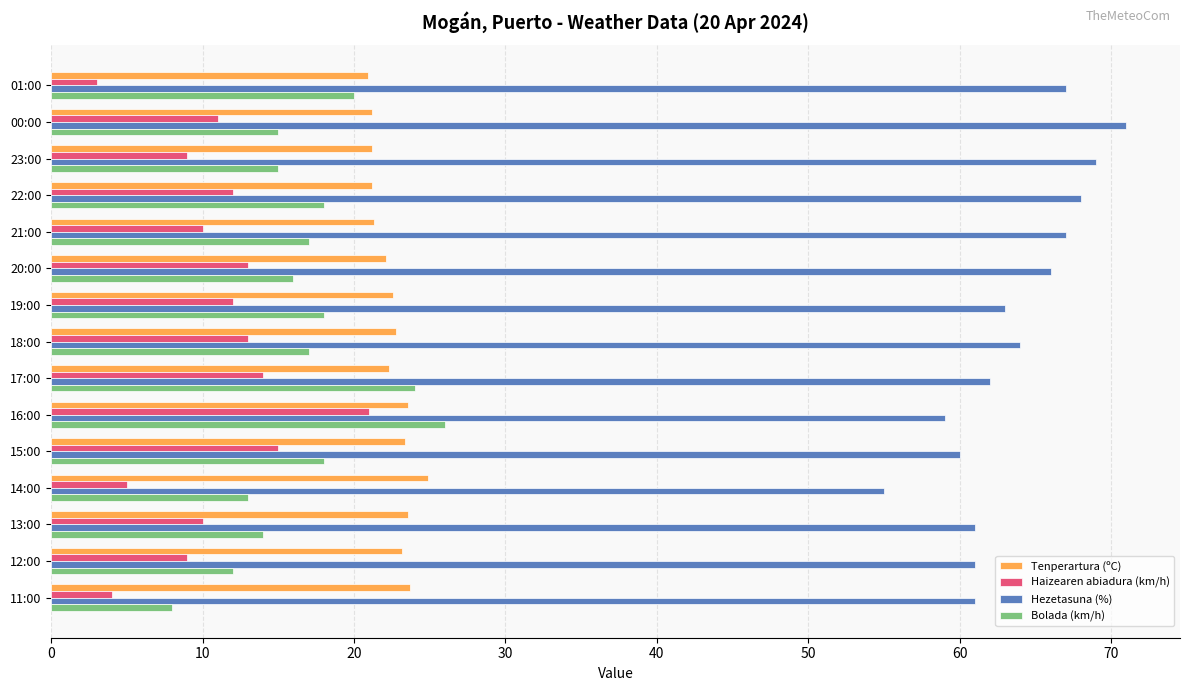

Rank the series at 13:00 from lowest to highest value.

Haizearen abiadura (km/h), Bolada (km/h), Tenperartura (ºC), Hezetasuna (%)